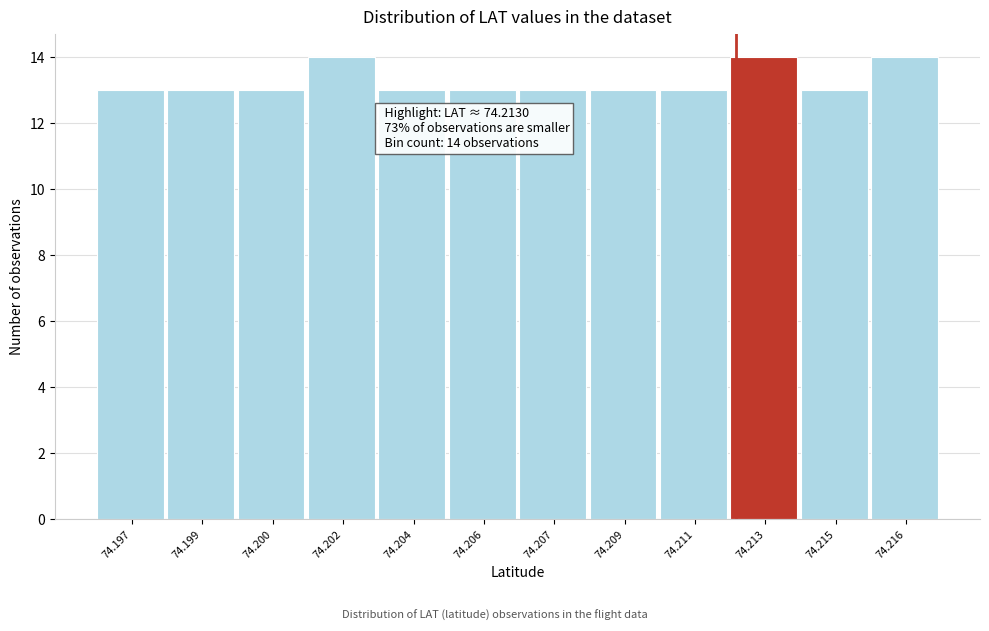

Reading left to right, what are all the values shown in this chart?

74.197=13	74.199=13	74.200=13	74.202=14	74.204=13	74.206=13	74.207=13	74.209=13	74.211=13	74.213=14	74.215=13	74.216=14